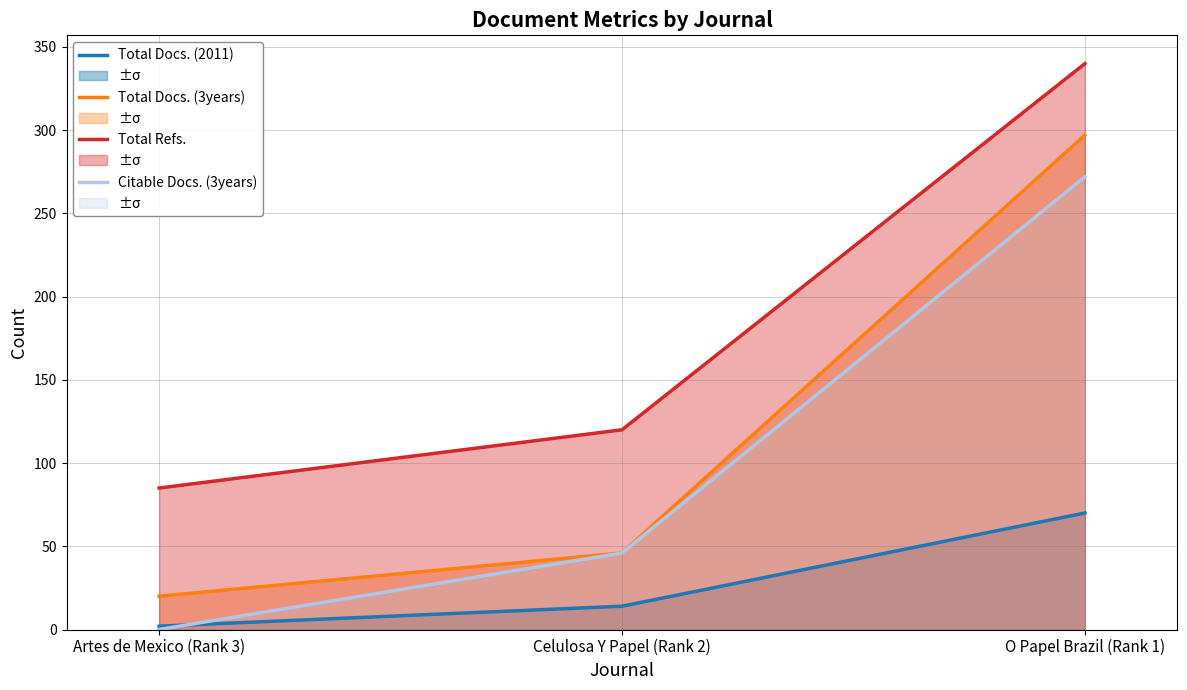

At which label is Total Refs. closest to 212?

Celulosa Y Papel (Rank 2)